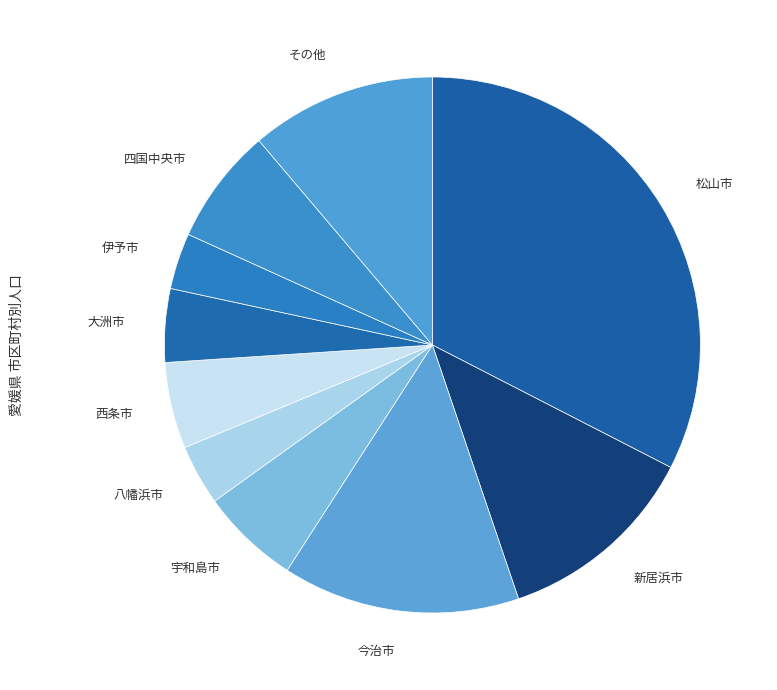

Is the sum of 松山市 and 伊予市 greater than half?

No